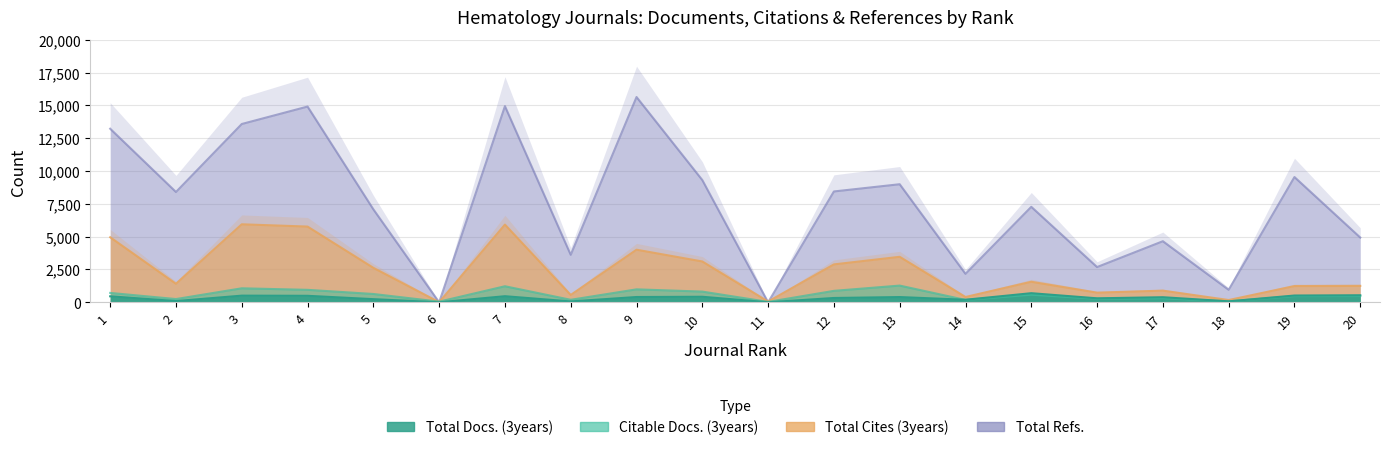

Read the Total Cites (3years) value at 19.

1236